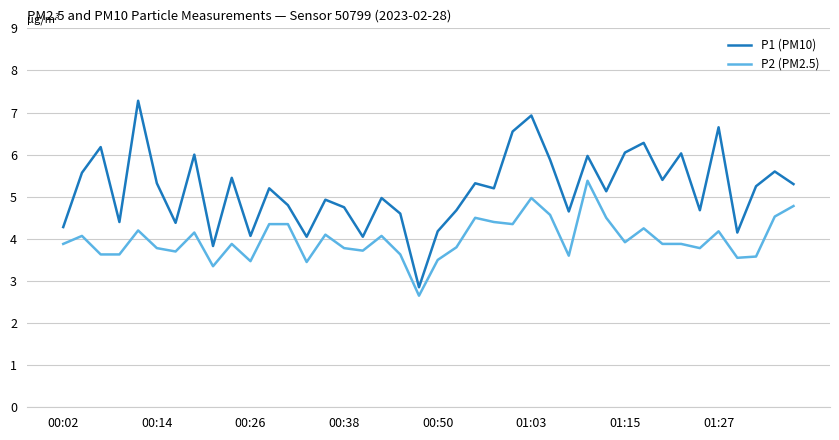

Which series has the largest range (max minus min)?

P1 (PM10)